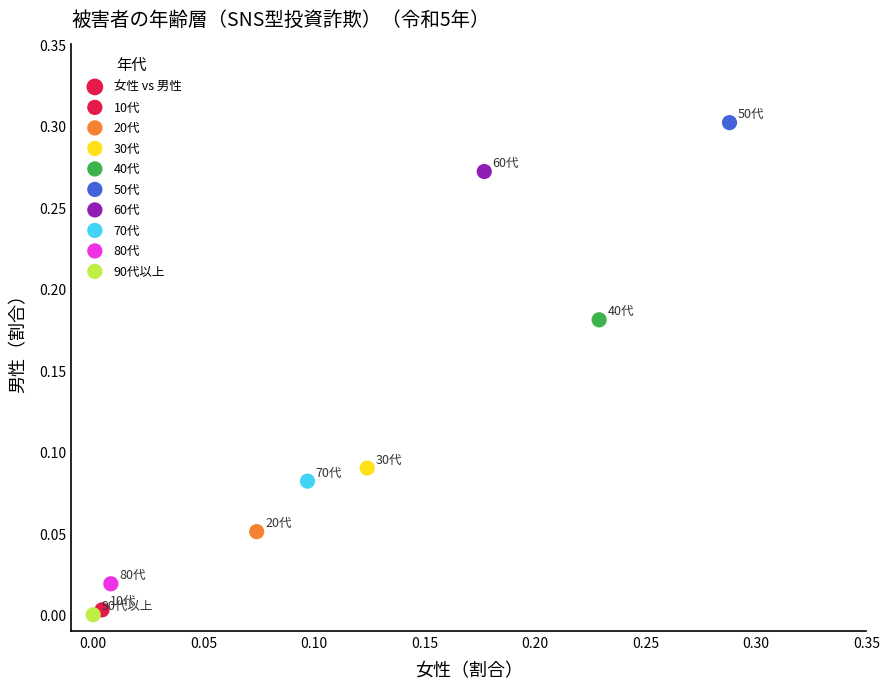

How many data points are displayed?

9